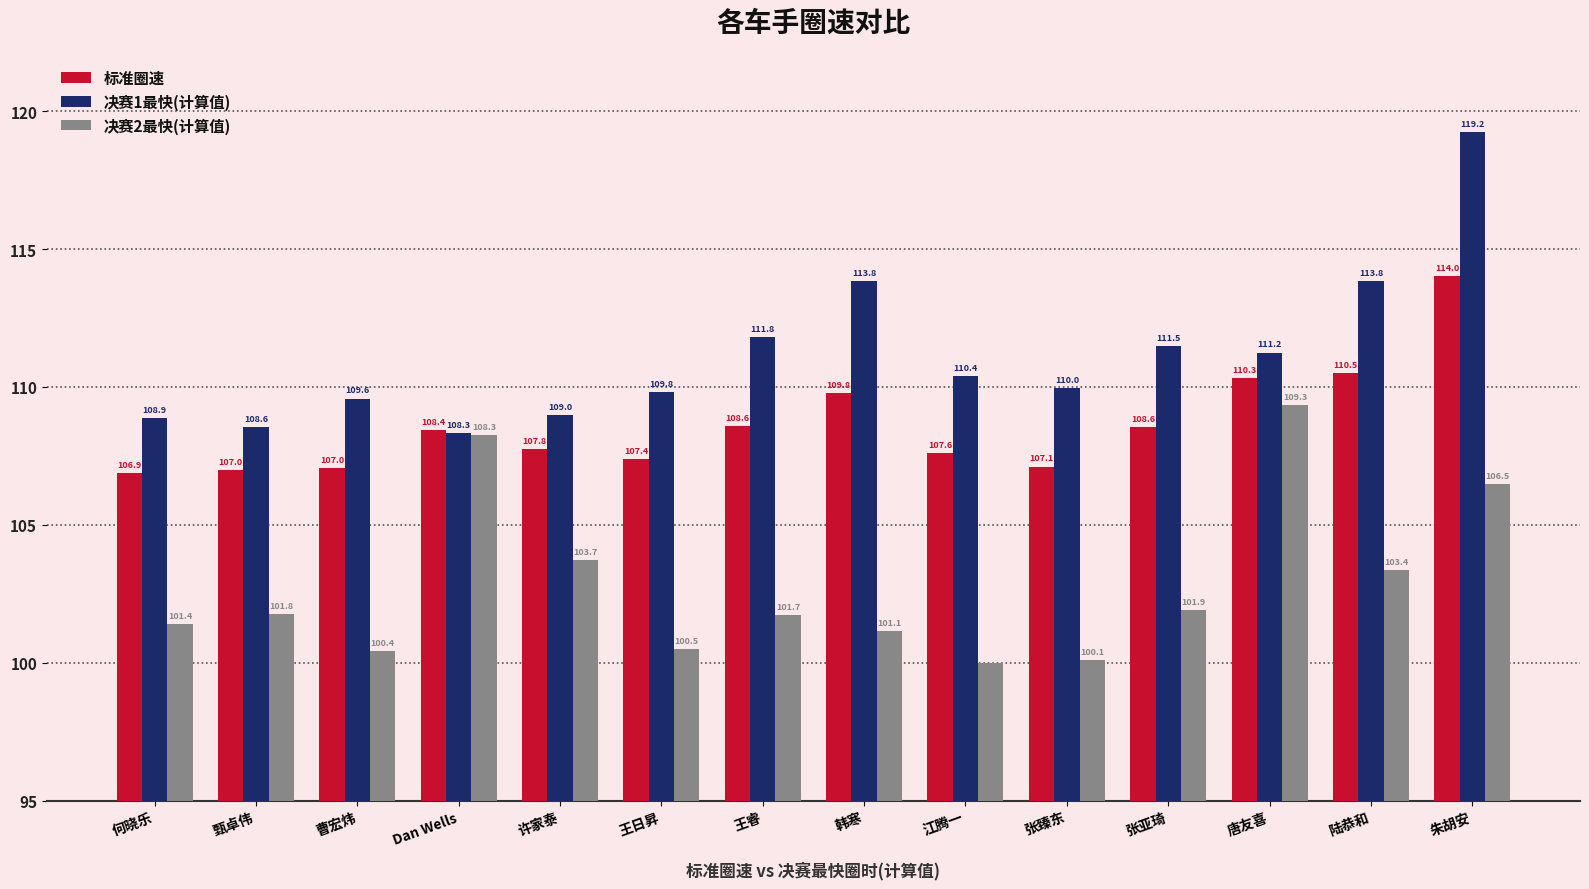

Reading left to right, list all the values displayed in this chart.

标准圈速: 何晓乐=106.9	甄卓伟=107.0	曹宏炜=107.0	Dan Wells=108.4	许家泰=107.8	王日昇=107.4	王睿=108.6	韩寒=109.8	江腾一=107.6	张臻东=107.1	张亚琦=108.6	唐友喜=110.3	陆恭和=110.5	朱胡安=114.0
决赛1最快(计算值): 何晓乐=108.9	甄卓伟=108.6	曹宏炜=109.6	Dan Wells=108.3	许家泰=109.0	王日昇=109.8	王睿=111.8	韩寒=113.8	江腾一=110.4	张臻东=110.0	张亚琦=111.5	唐友喜=111.2	陆恭和=113.8	朱胡安=119.2
决赛2最快(计算值): 何晓乐=101.4	甄卓伟=101.8	曹宏炜=100.4	Dan Wells=108.3	许家泰=103.7	王日昇=100.5	王睿=101.7	韩寒=101.1	江腾一=100.0	张臻东=100.1	张亚琦=101.9	唐友喜=109.3	陆恭和=103.4	朱胡安=106.5